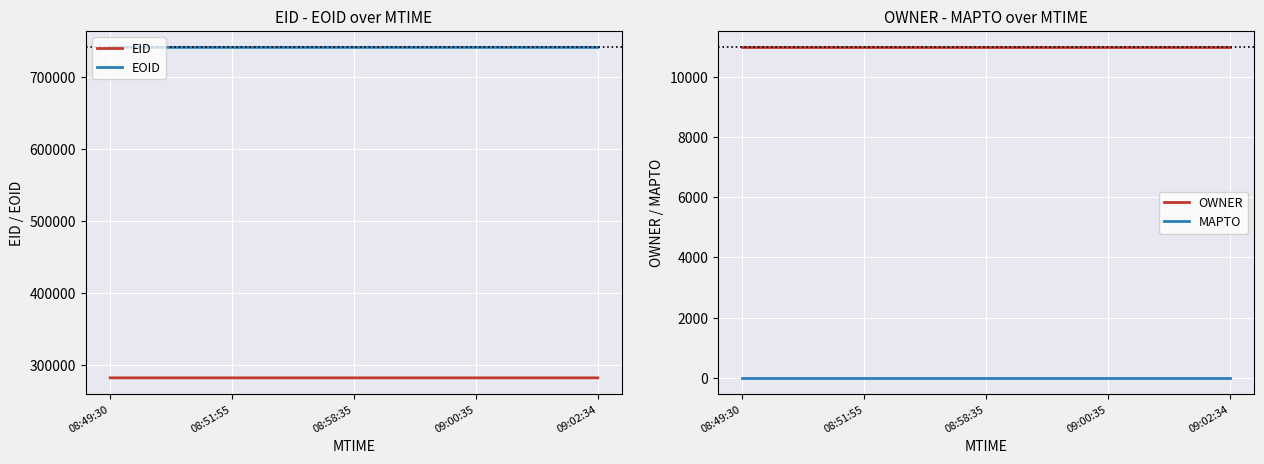

Does the chart display data point markers on the line(s)?

No